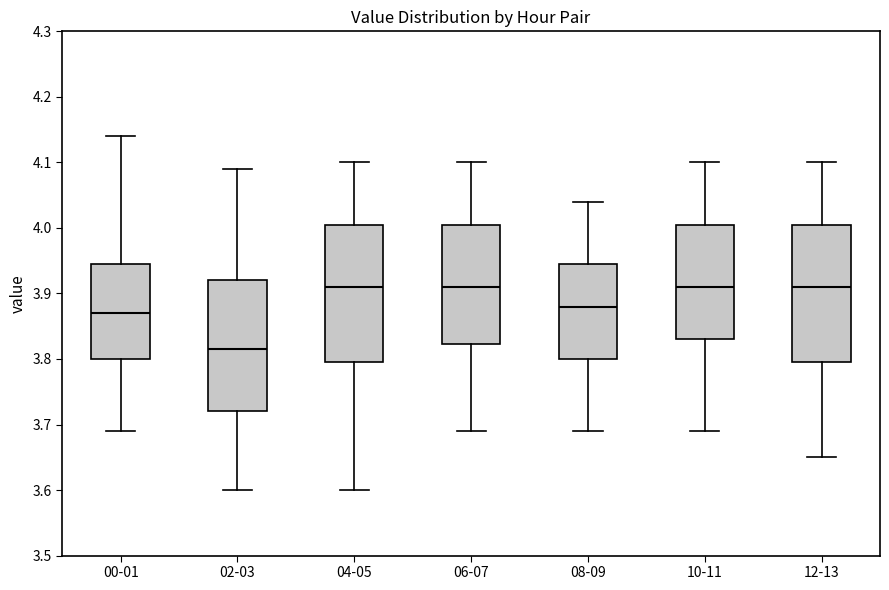

Reading left to right, read every box against the y-axis: the position of its median line, the range the box covers, and the ends of its whiskers. The values are not printed on the chart, so give them approximately, as read against the axis.

00-01: median 3.87, box 3.80 to 3.95, whiskers 3.69 to 4.14
02-03: median 3.82, box 3.72 to 3.92, whiskers 3.60 to 4.09
04-05: median 3.91, box 3.80 to 4.01, whiskers 3.60 to 4.10
06-07: median 3.91, box 3.82 to 4.01, whiskers 3.69 to 4.10
08-09: median 3.88, box 3.80 to 3.95, whiskers 3.69 to 4.04
10-11: median 3.91, box 3.83 to 4.01, whiskers 3.69 to 4.10
12-13: median 3.91, box 3.80 to 4.01, whiskers 3.65 to 4.10